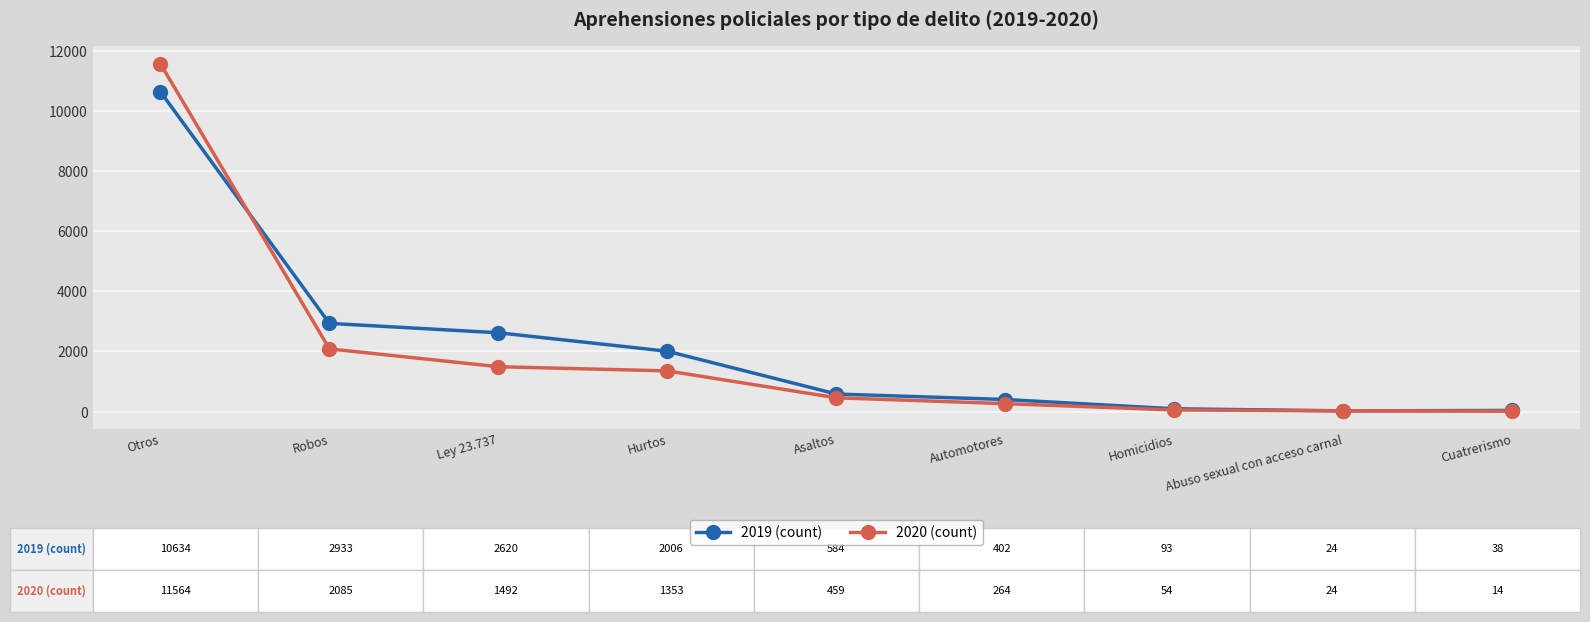

What is the total value across all series at Robos?

5018